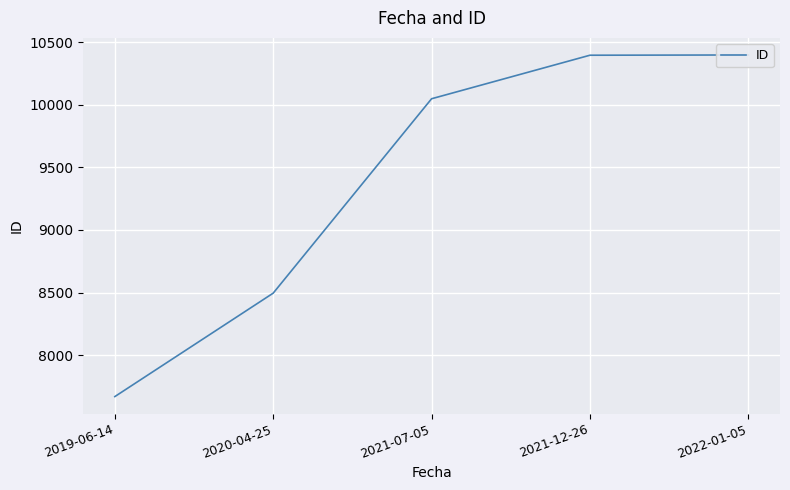

List the labels in order of value, smallest first.

2019-06-14, 2020-04-25, 2021-07-05, 2021-12-26, 2022-01-05